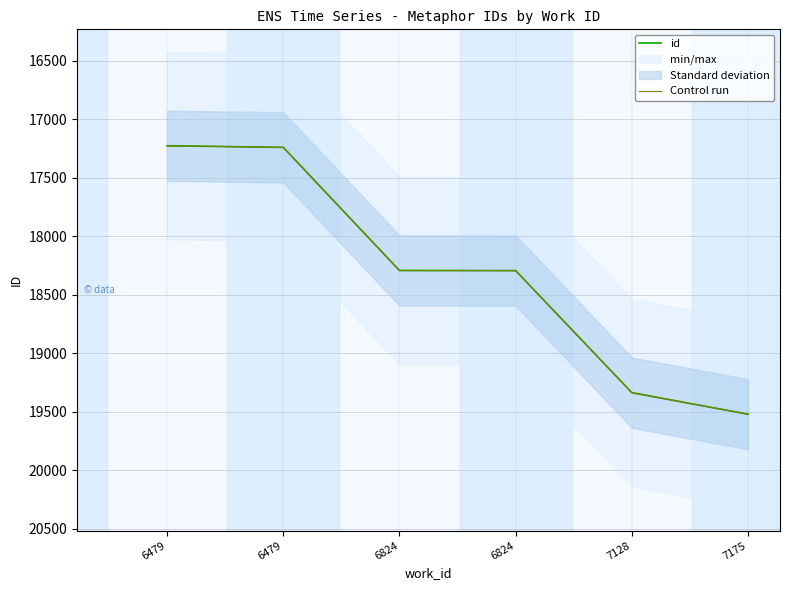

Reading left to right, what are all the values shown in this chart?

id: 17227	17241	18293	18294	19337	19521
Control run: 17227	17241	18293	18294	19337	19521